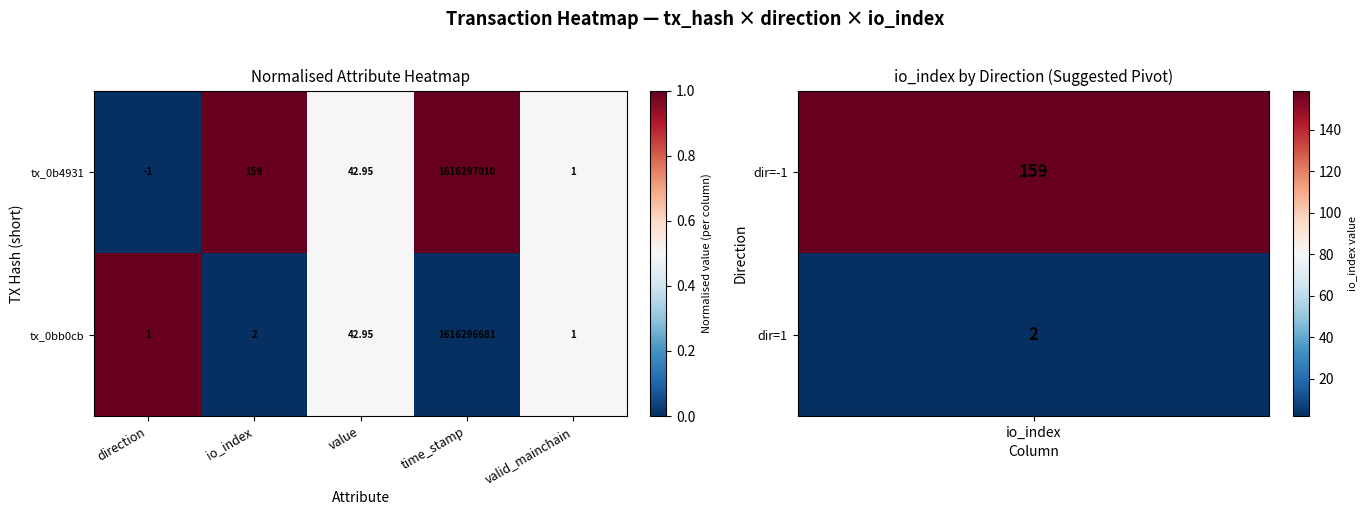

At which label does tx_0b4931 reach its minimum?

direction